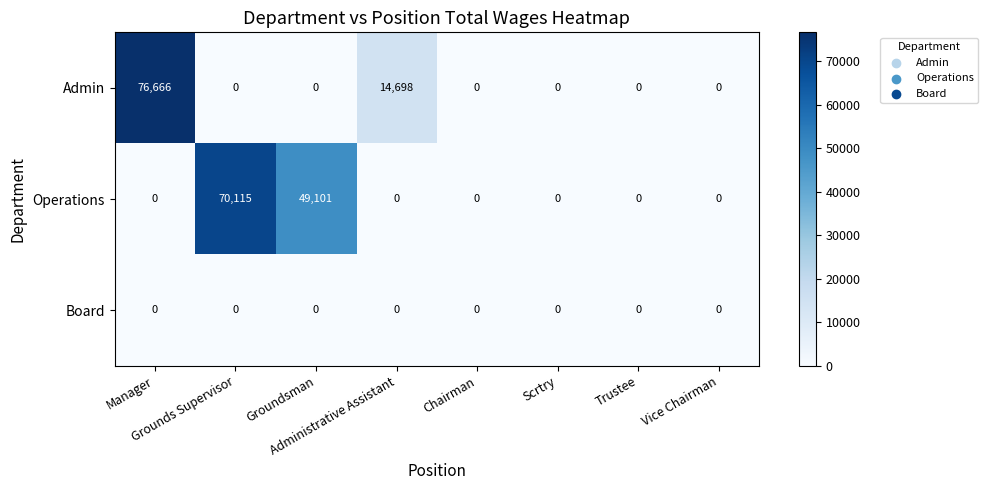

How many data points does each series have?

8